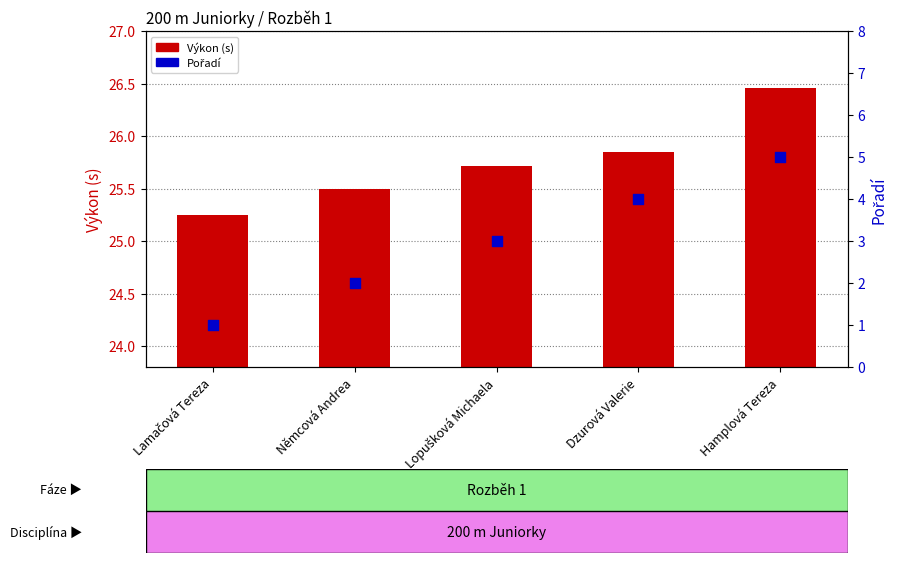

What are all the series names shown in the legend?

Výkon (s), Pořadí